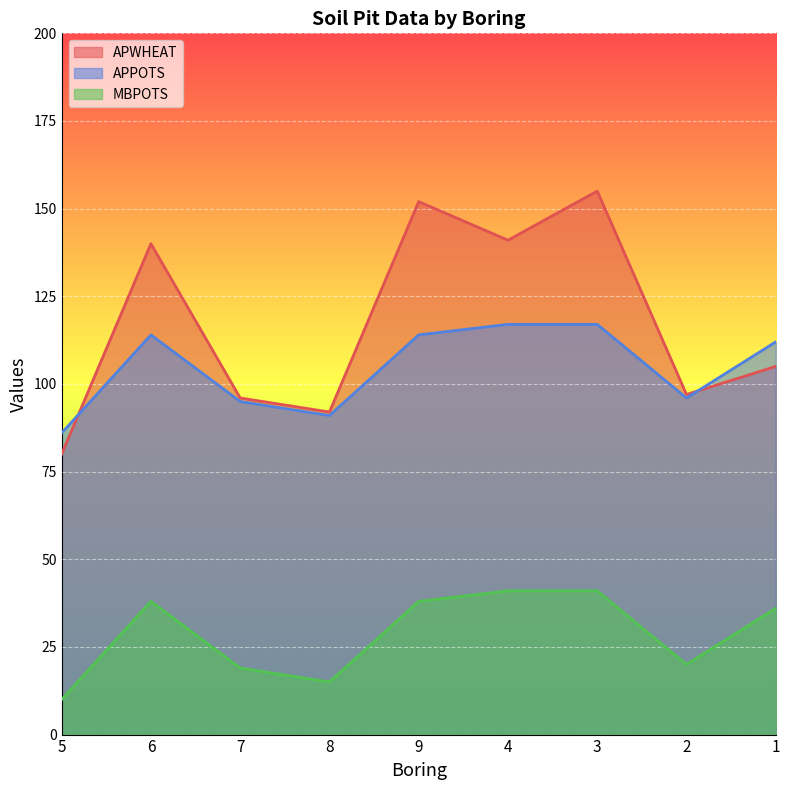

In MBPOTS, how many points are lower than both neighbors (excluding endpoints)?

2